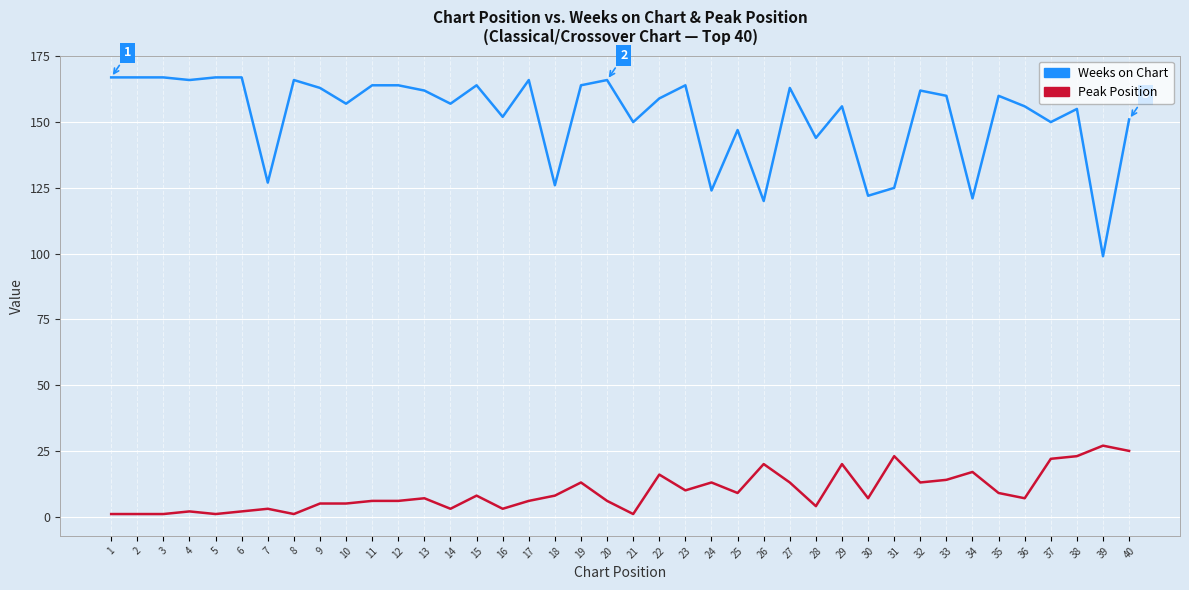

The Peak Position series shows 10 at 23. True or false?

True